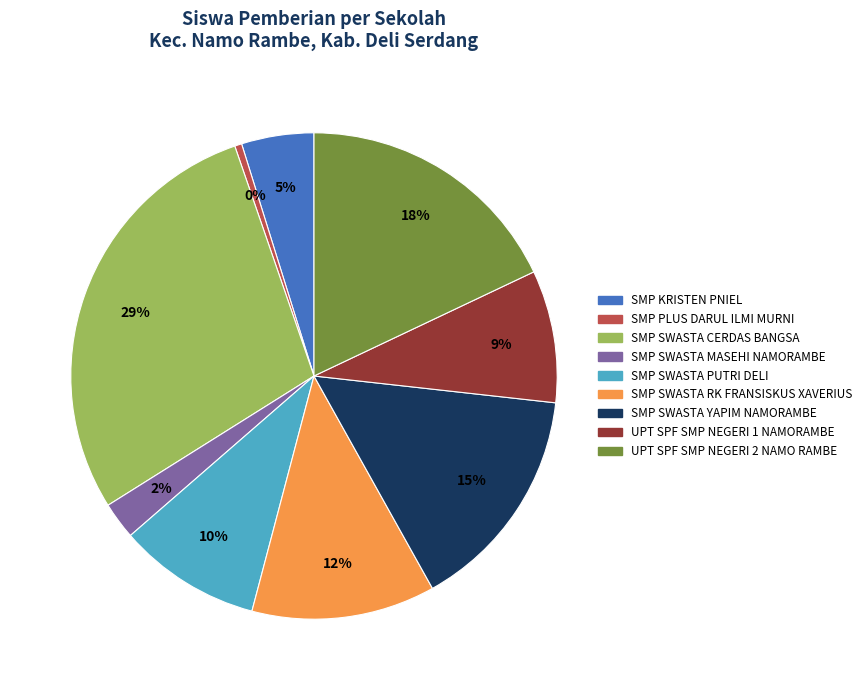

Rank the categories by value from highest to lowest.

SMP SWASTA CERDAS BANGSA, UPT SPF SMP NEGERI 2 NAMO RAMBE, SMP SWASTA YAPIM NAMORAMBE, SMP SWASTA RK FRANSISKUS XAVERIUS, SMP SWASTA PUTRI DELI, UPT SPF SMP NEGERI 1 NAMORAMBE, SMP KRISTEN PNIEL, SMP SWASTA MASEHI NAMORAMBE, SMP PLUS DARUL ILMI MURNI